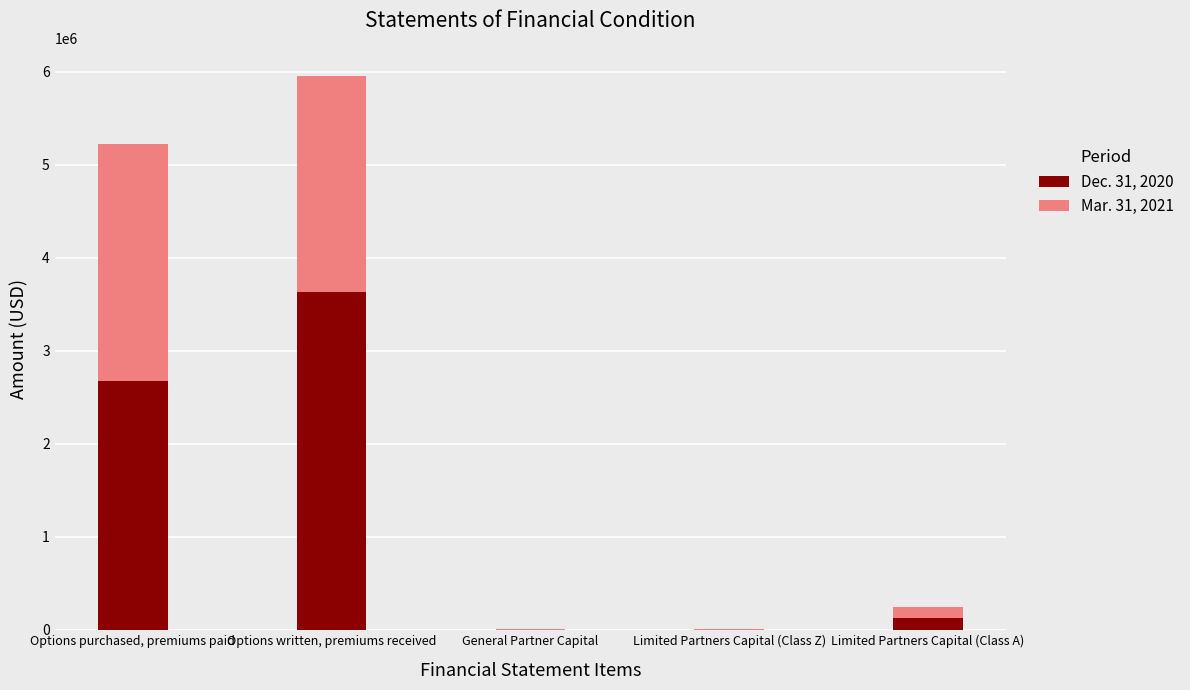

True or false: Dec. 31, 2020 has a value of 3631000.0 at Options written, premiums received.

True